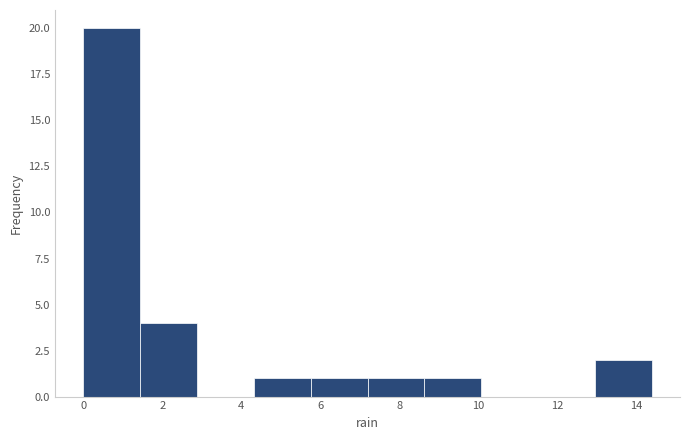

What is the height of the bar covering 8.64 to 10.08 on the x-axis? Neither the bar edges nor the heights are printed on the chart, so give them approximately, as read against the axes.

1